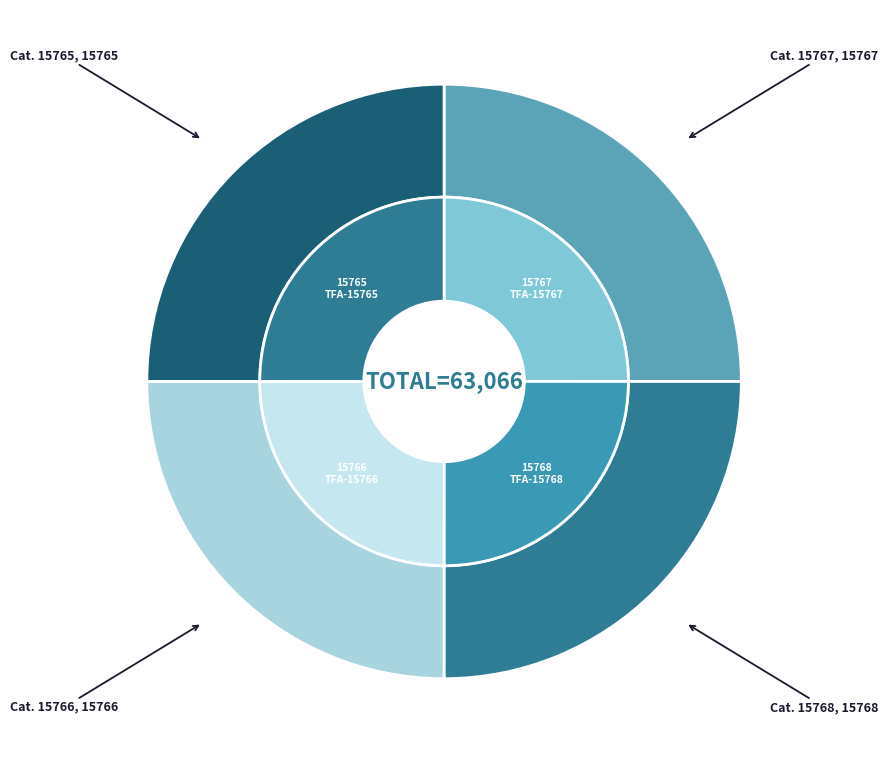

Is TFA-15765
Tokyo the majority of the pie?

No